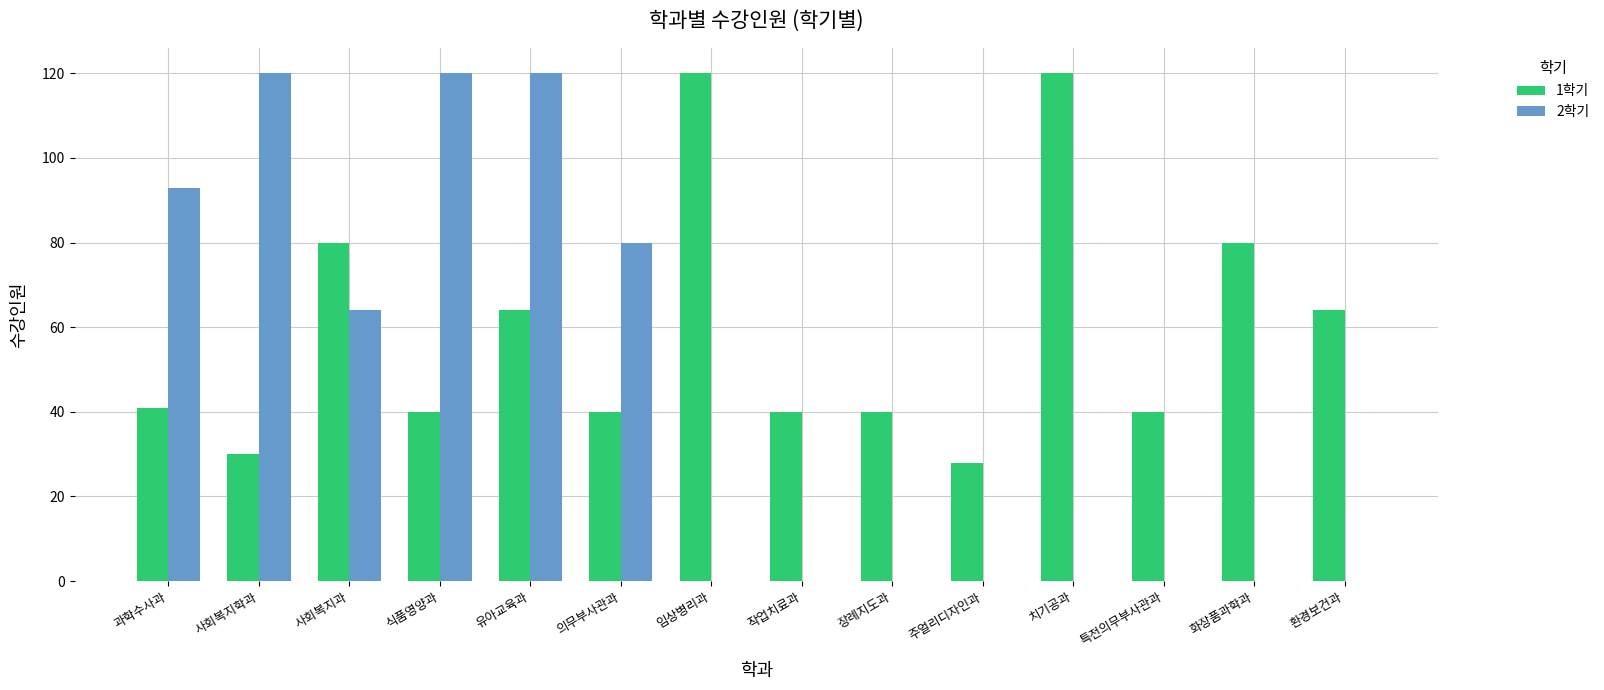

What are all the series names shown in the legend?

1학기, 2학기